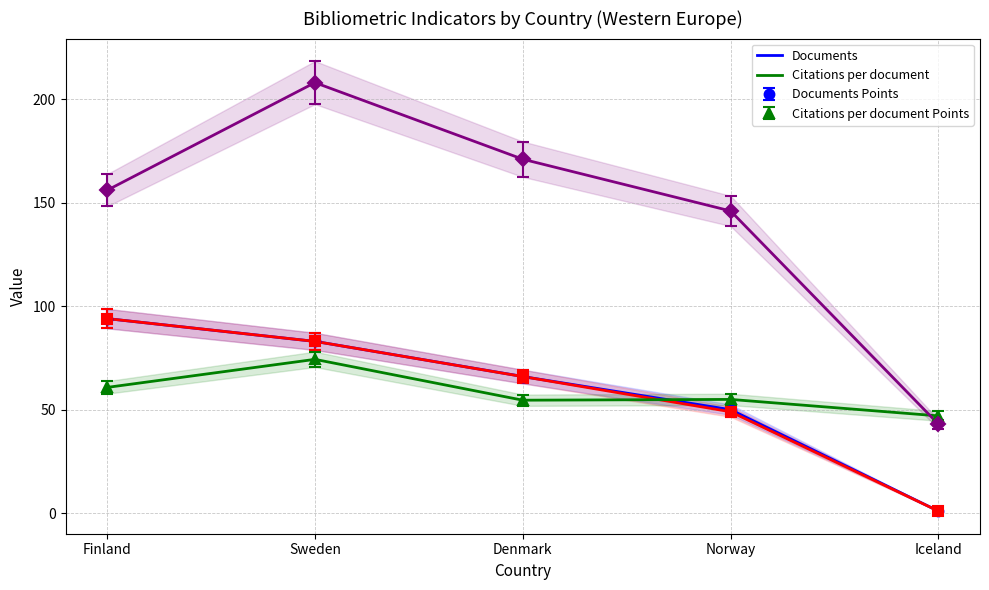

Which has a higher value, Finland or Denmark?

Finland